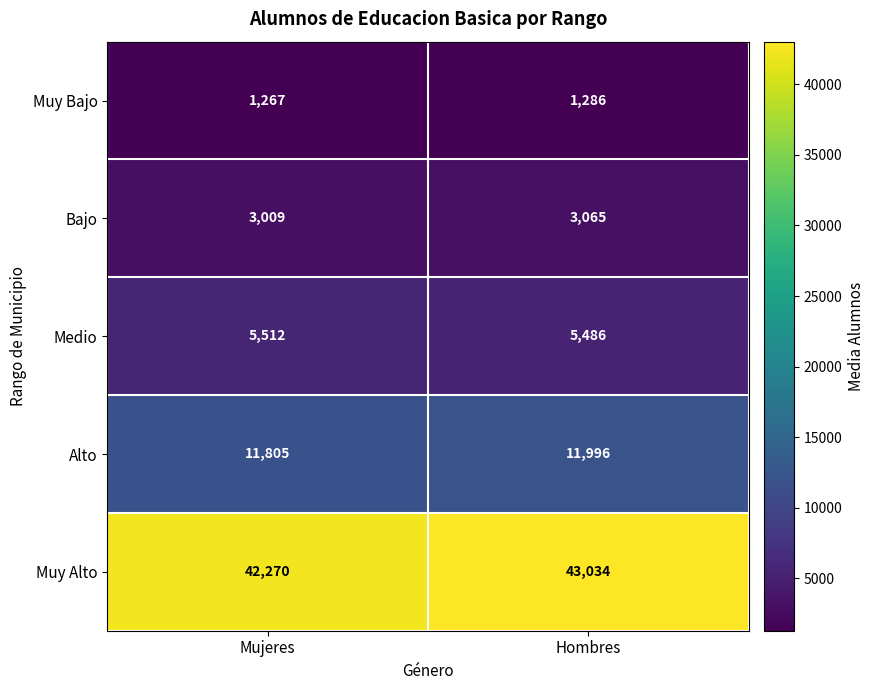

At which label is Muy Bajo closest to 1276?

Mujeres